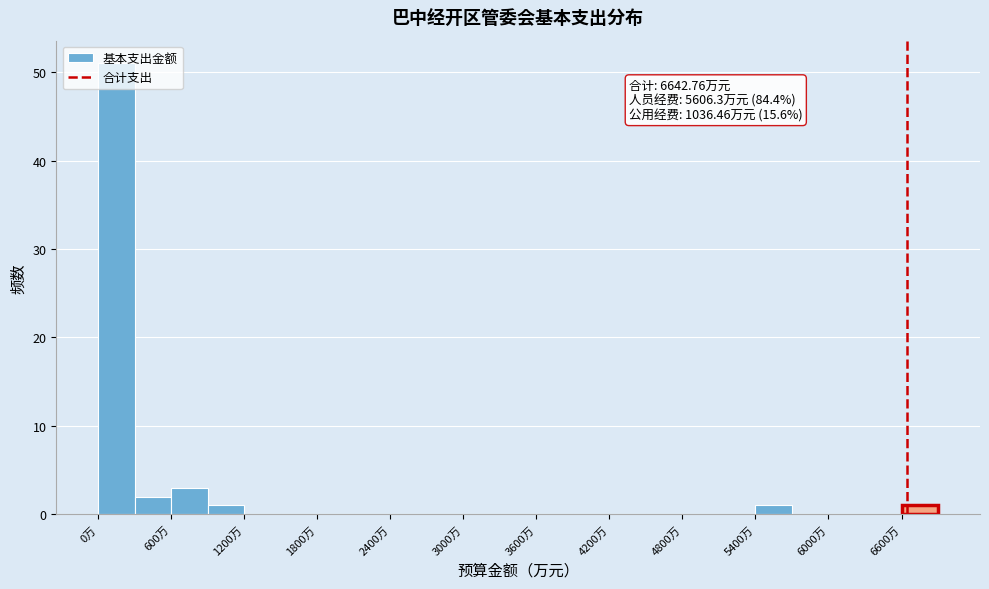

Around what value on the x-axis is the tallest bar? Give the approximate position of its centre, as read against the axis.

200